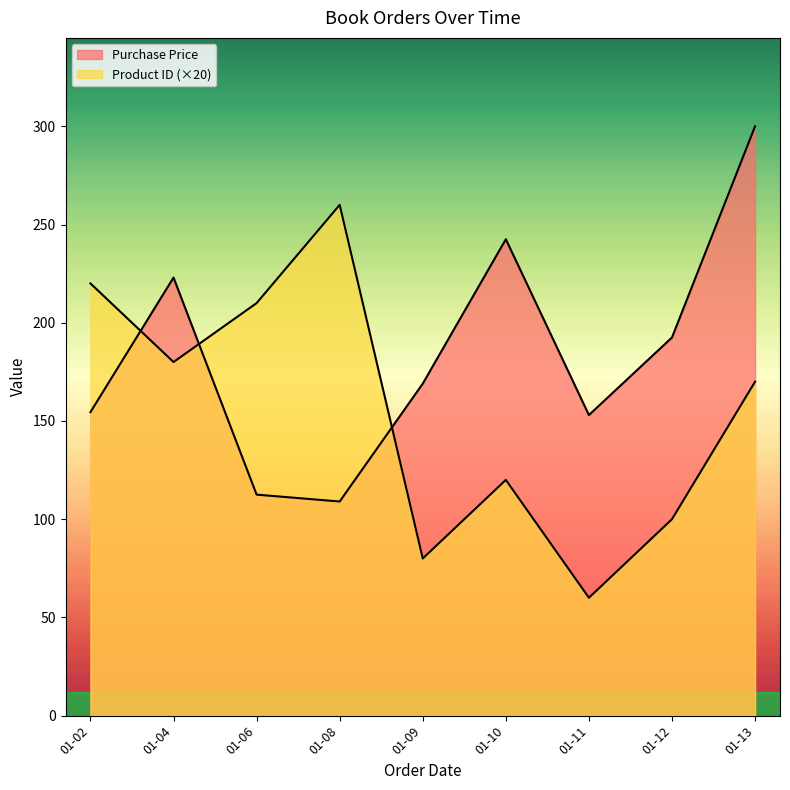

The value of Purchase Price at 2021-01-06 is 176. True or false?

False